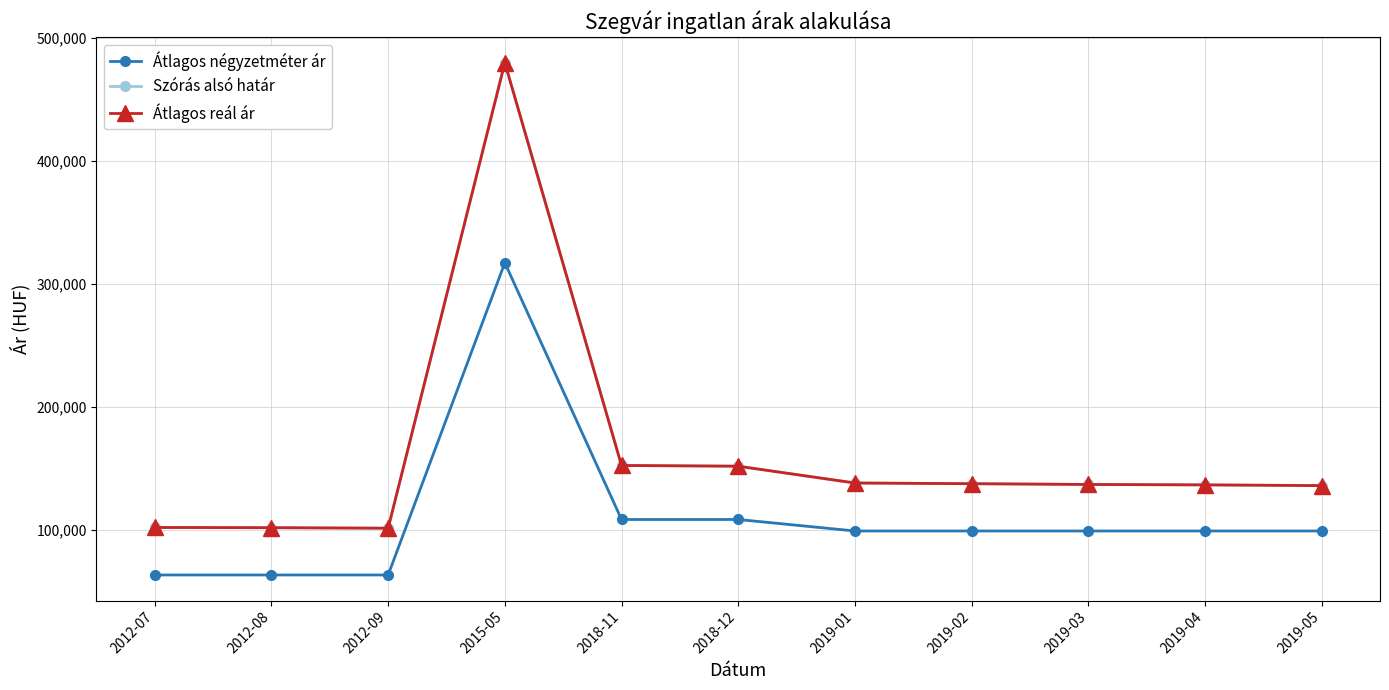

List the labels in order of Szórás alsó határ value, smallest first.

2012-09, 2012-08, 2012-07, 2019-05, 2019-04, 2019-03, 2019-02, 2019-01, 2018-12, 2018-11, 2015-05